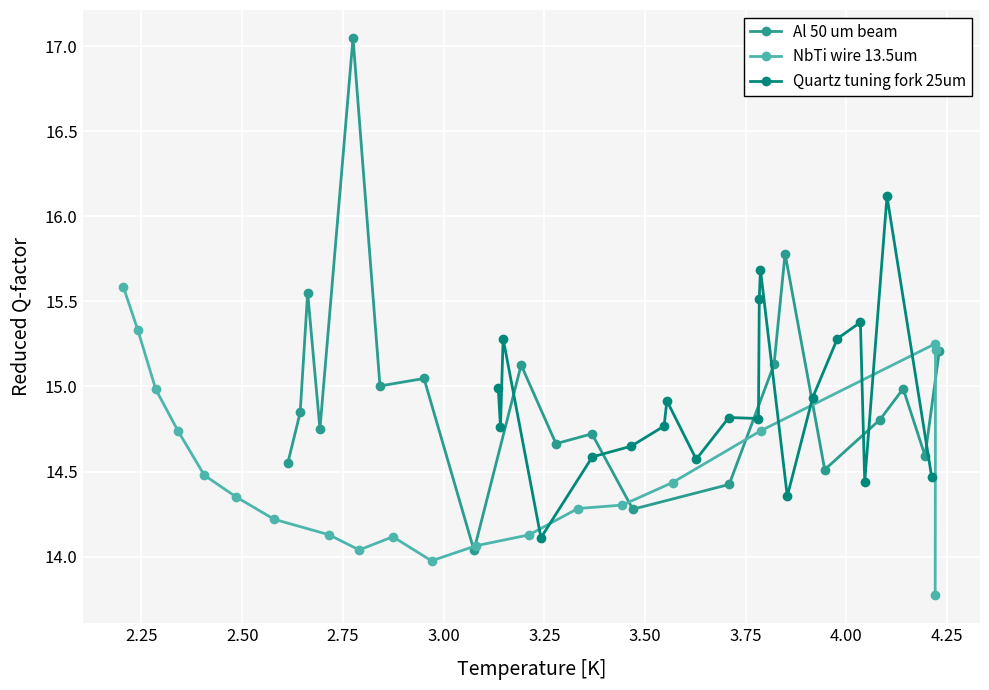

What is the minimum value for NbTi wire 13.5um?

13.8